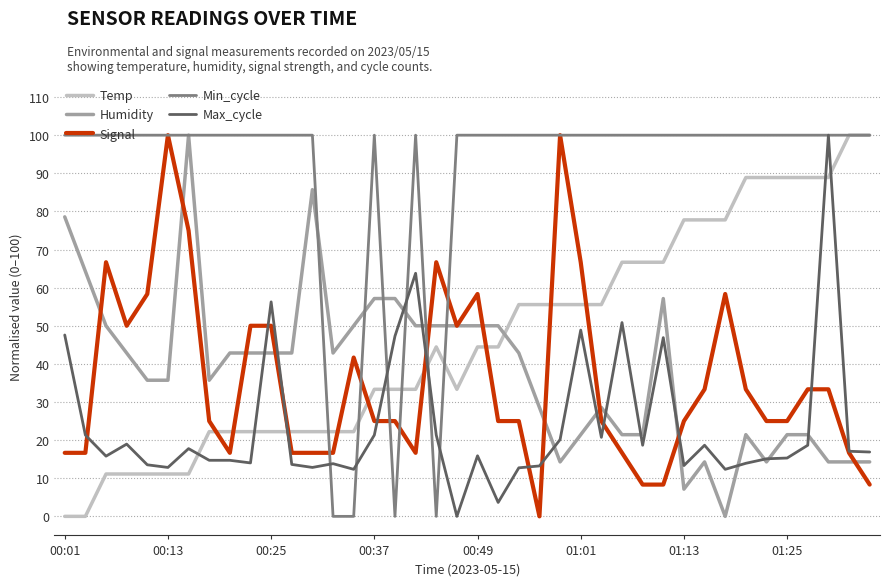

True or false: Signal and Max_cycle intersect in this chart.

True